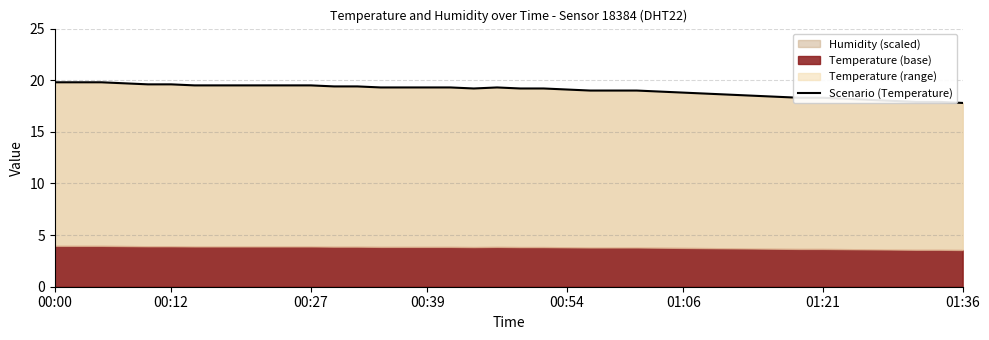

True or false: the data shows 25.6 at 37.

False